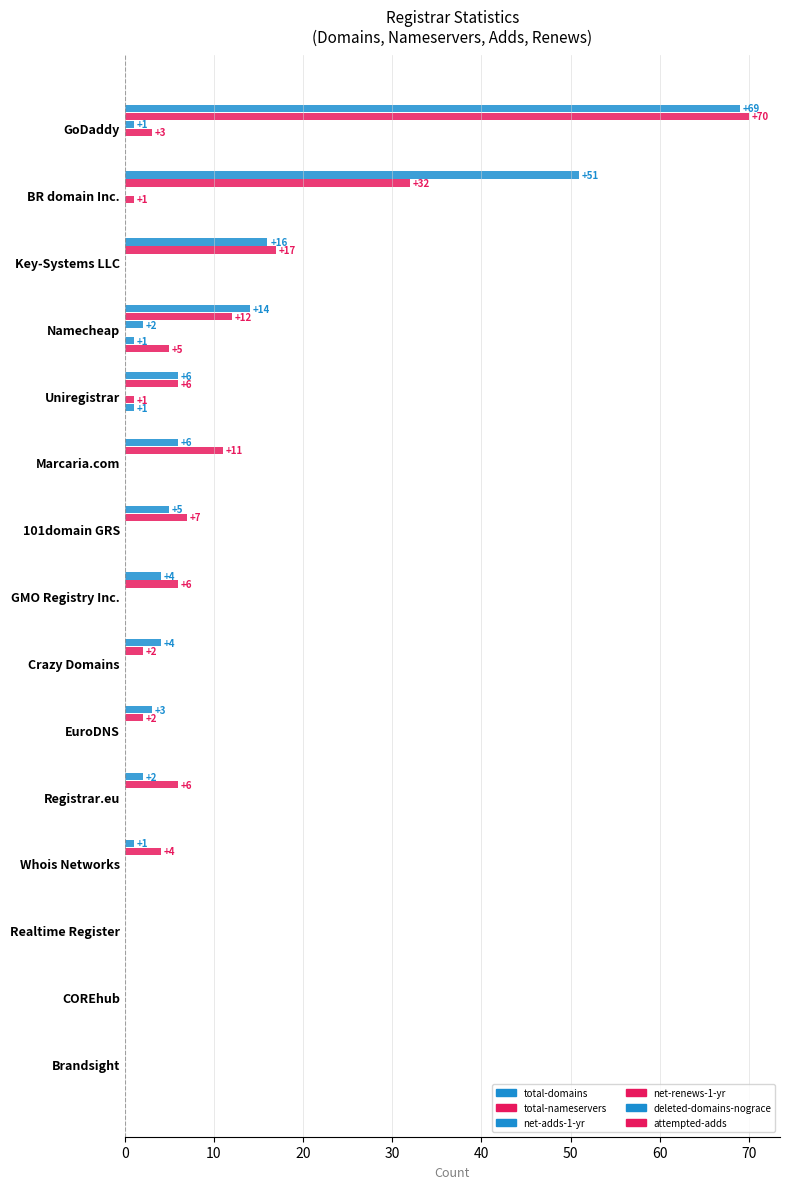

List the series in order of their peak value, lowest first.

deleted-domains-nograce, net-adds-1-yr, net-renews-1-yr, attempted-adds, total-domains, total-nameservers